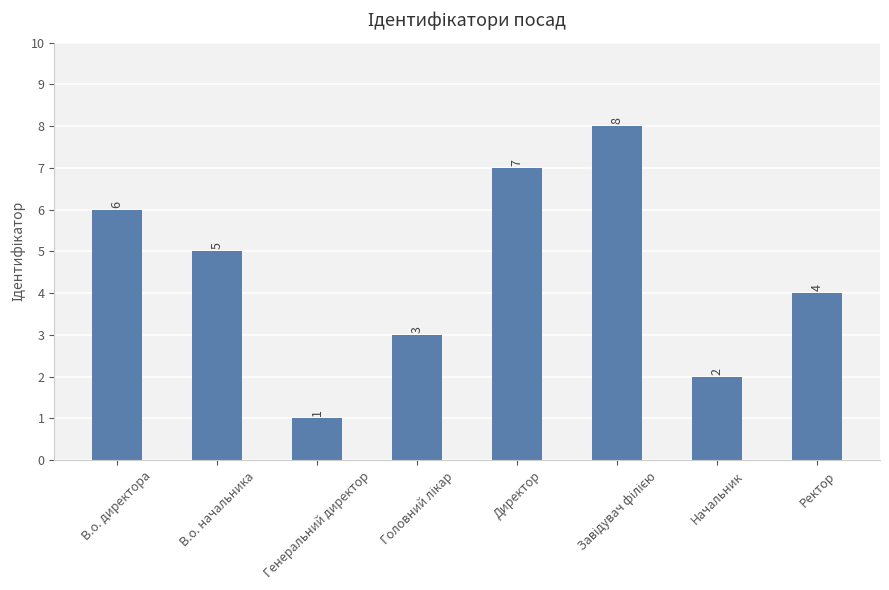

Reading left to right, extract all data points from this chart.

6	5	1	3	7	8	2	4